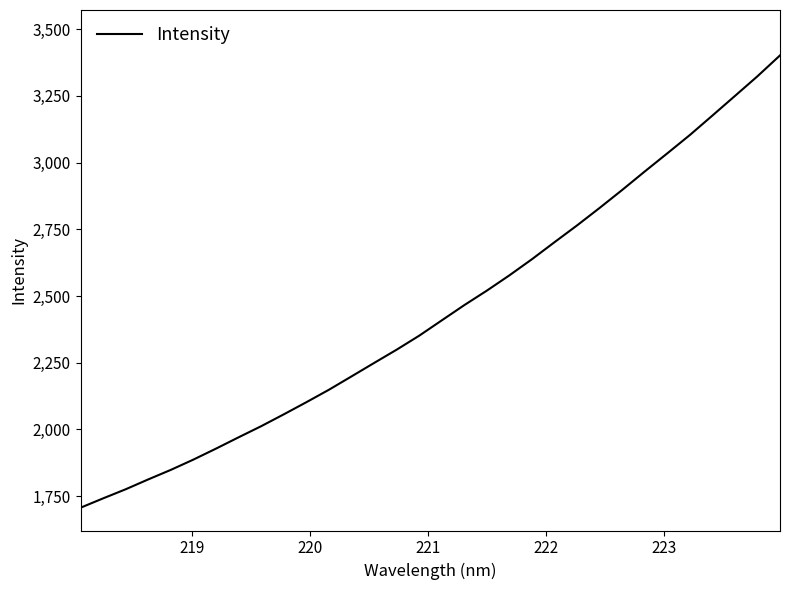

What is the smallest value displayed?

1707.0